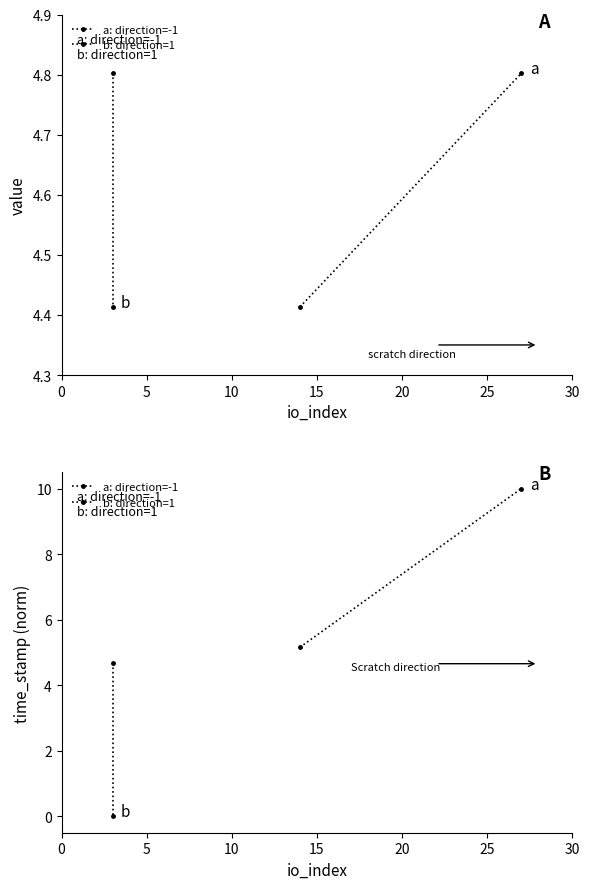

What is the sum of the a: direction=-1 values at 0 and 5?

15.2